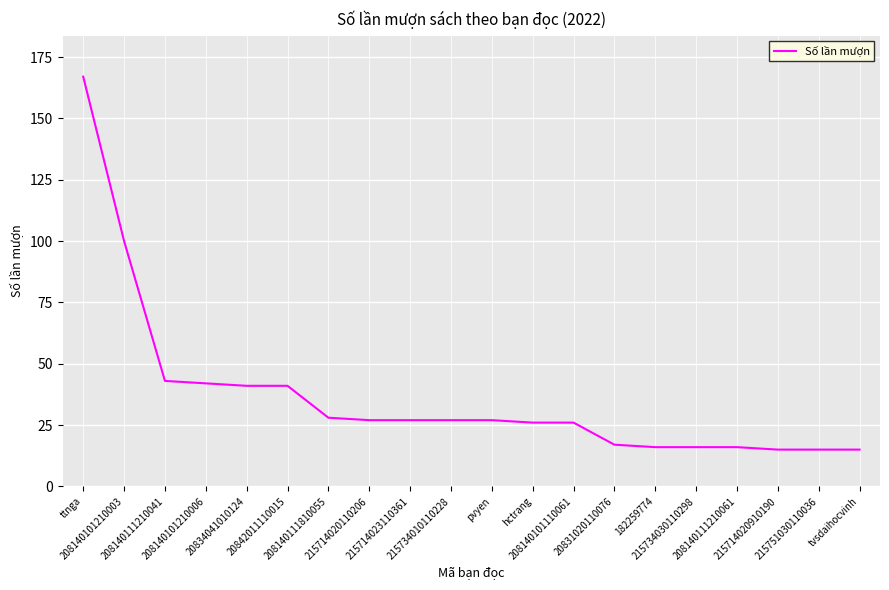

What is the sum of all values?

732